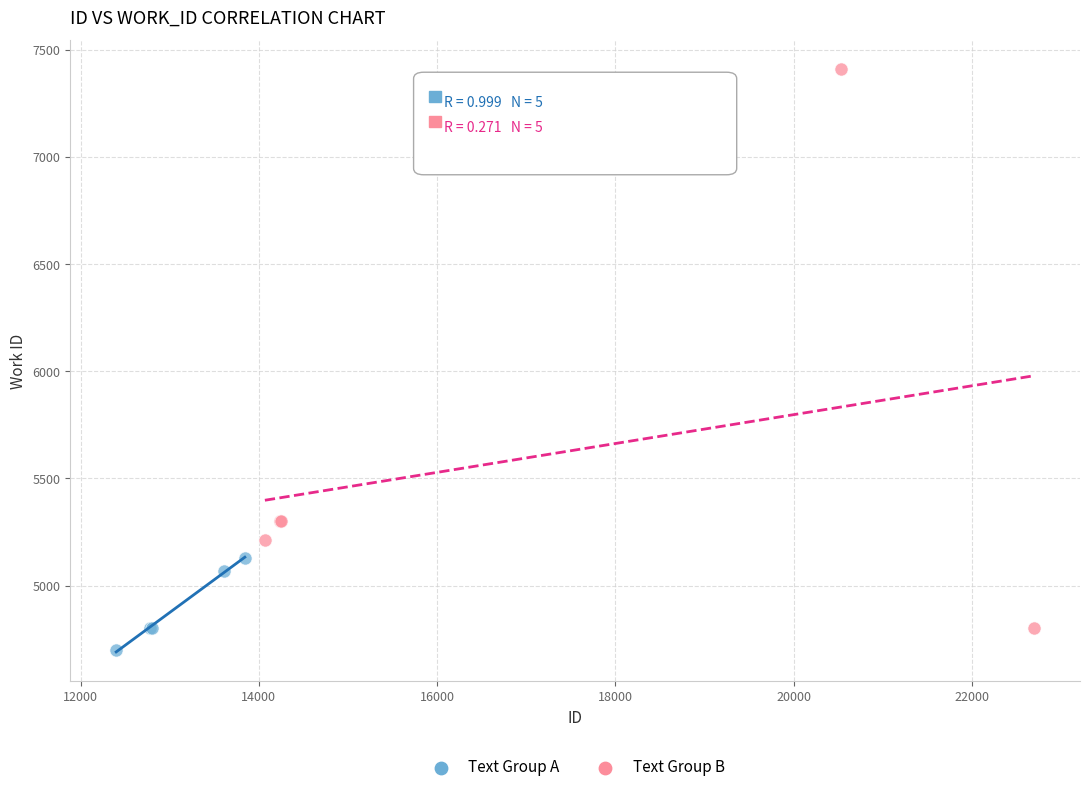

Which series has the widest spread of Y values?

Text Group B